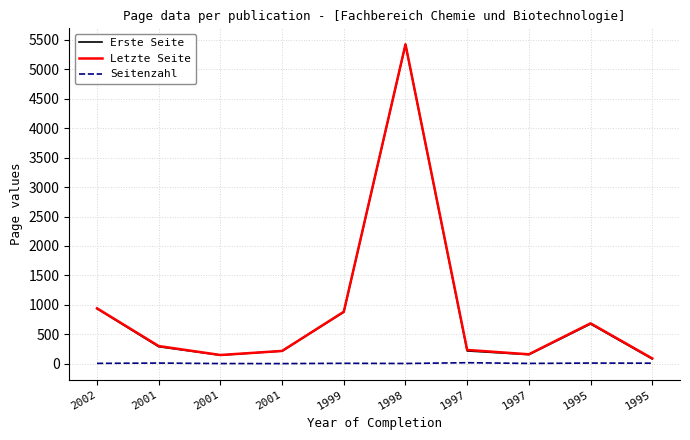

Reading left to right, transcribe all the data shown in this chart.

Erste Seite: 935	289	145	215	876	5421	217	155	675	81
Letzte Seite: 941	300	148	217	883	5425	234	160	686	90
Seitenzahl: 6	11	3	2	7	4	17	5	11	9